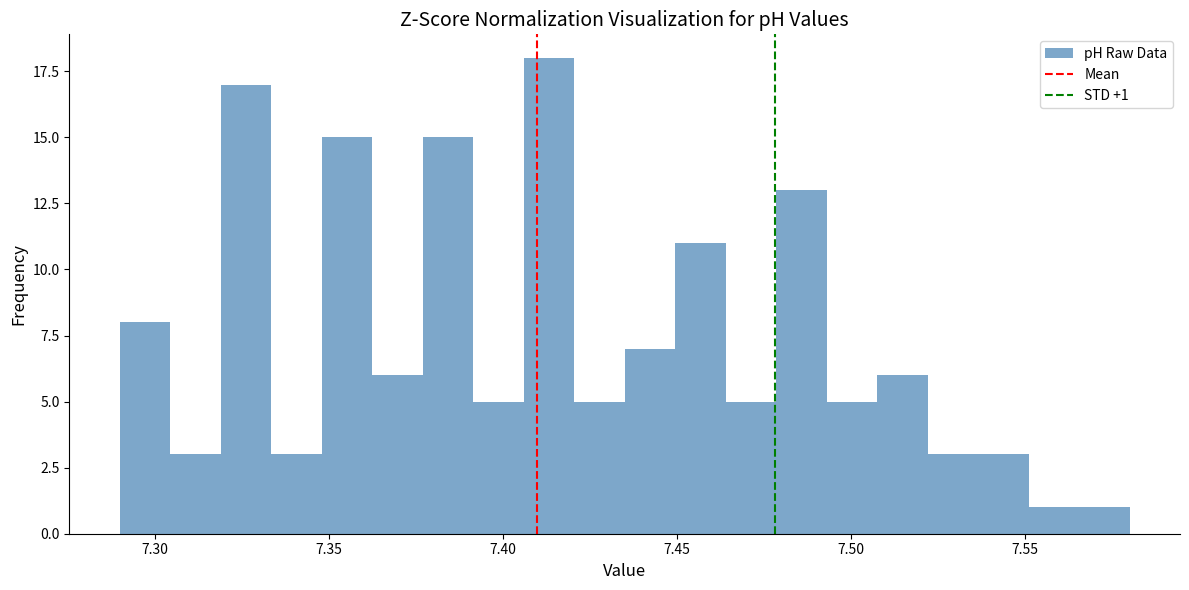

Read against the x-axis, roughly where is the centre of the tallest bar?

7.415